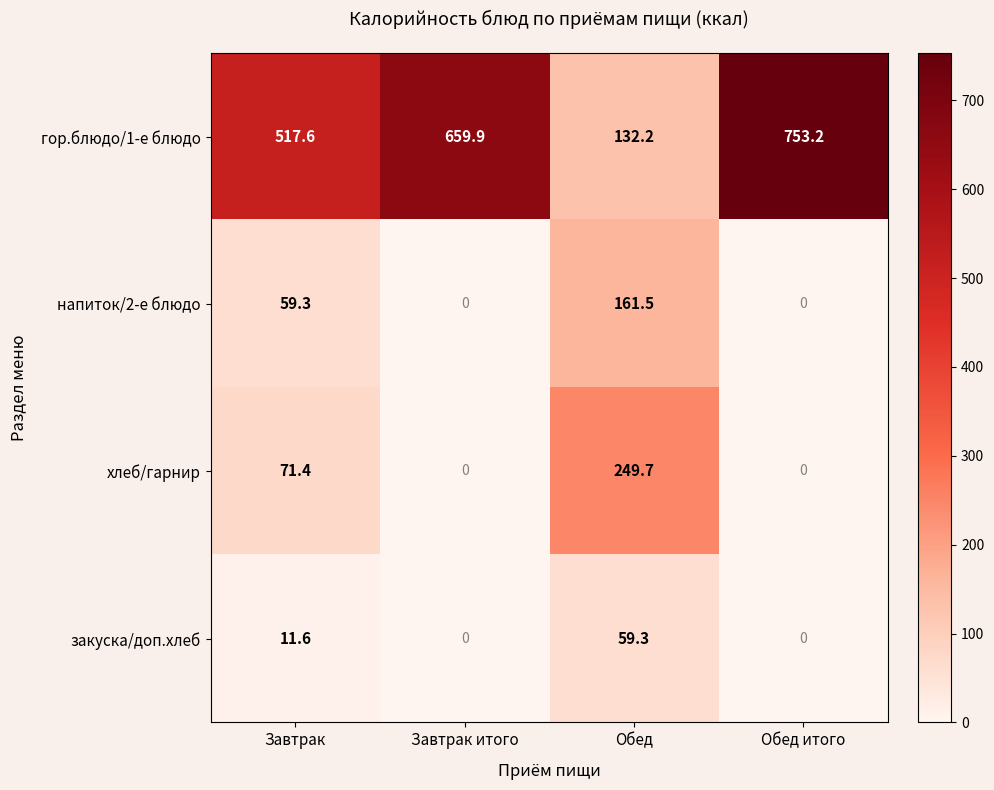

Reading right to left, transcribe all the data shown in this chart.

гор.блюдо/1-е блюдо: 753.2	132.2	659.9	517.6
напиток/2-е блюдо: 0.0	161.5	0.0	59.3
хлеб/гарнир: 0.0	249.7	0.0	71.4
закуска/доп.хлеб: 0.0	59.3	0.0	11.6